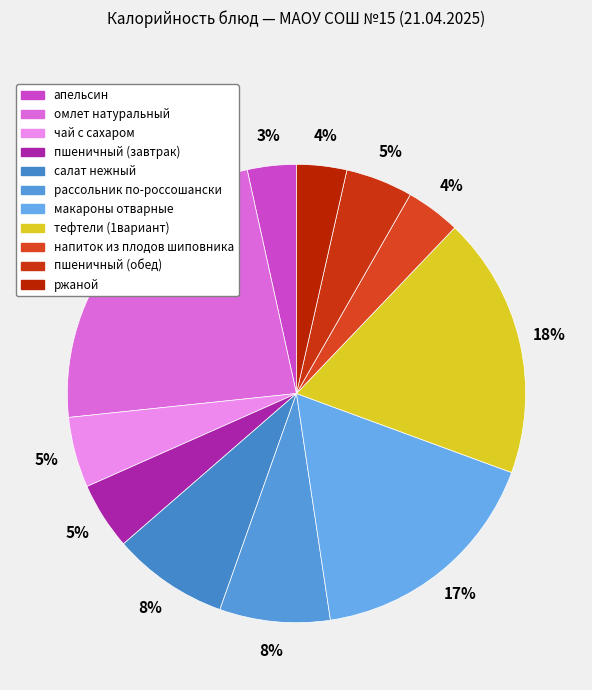

Count the number of slices in the pie.

11